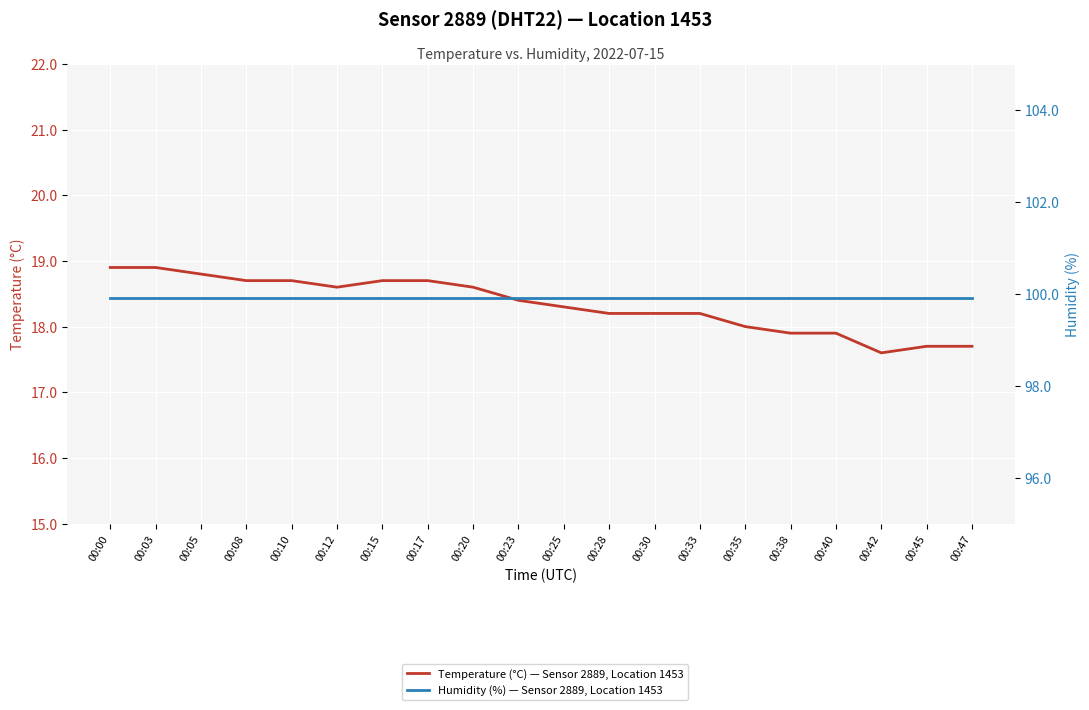

Reading left to right, what are all the values shown in this chart?

Temperature (°C) — Sensor 2889, Location 1453: 00:00=18.9	00:03=18.9	00:05=18.8	00:08=18.7	00:10=18.7	00:12=18.6	00:15=18.7	00:17=18.7	00:20=18.6	00:23=18.4	00:25=18.3	00:28=18.2	00:30=18.2	00:33=18.2	00:35=18.0	00:38=17.9	00:40=17.9	00:42=17.6	00:45=17.7	00:47=17.7
Humidity (%) — Sensor 2889, Location 1453: 00:00=99.9	00:03=99.9	00:05=99.9	00:08=99.9	00:10=99.9	00:12=99.9	00:15=99.9	00:17=99.9	00:20=99.9	00:23=99.9	00:25=99.9	00:28=99.9	00:30=99.9	00:33=99.9	00:35=99.9	00:38=99.9	00:40=99.9	00:42=99.9	00:45=99.9	00:47=99.9